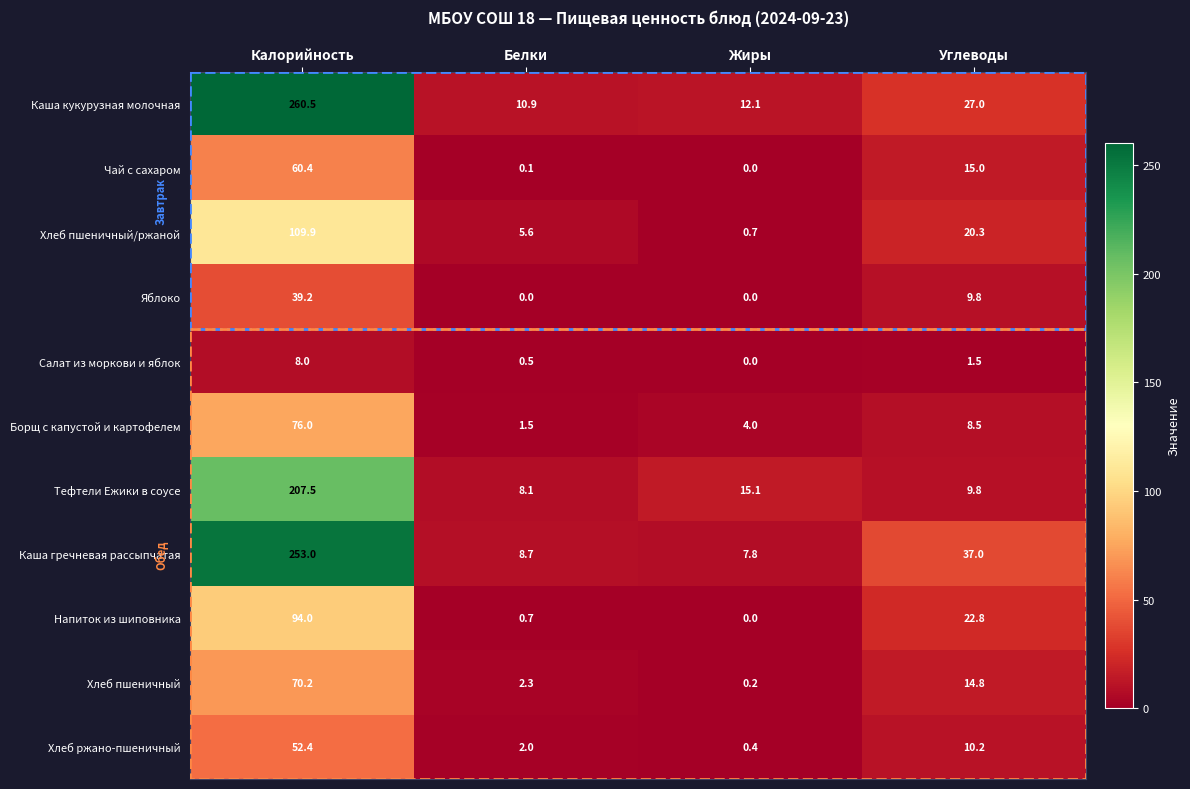

List the labels in order of Хлеб пшеничный value, smallest first.

Жиры, Белки, Углеводы, Калорийность